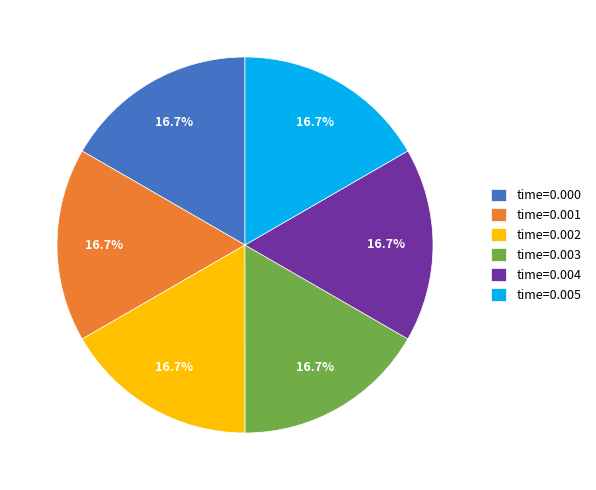

Combined, what portion of the pie is time=0.001 and time=0.002?

33.3%